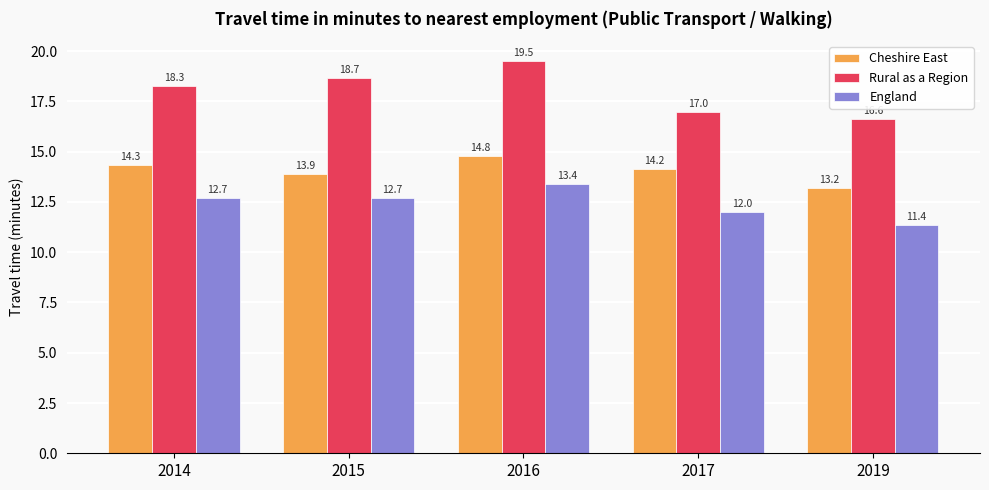

How many bars are there in total?

15